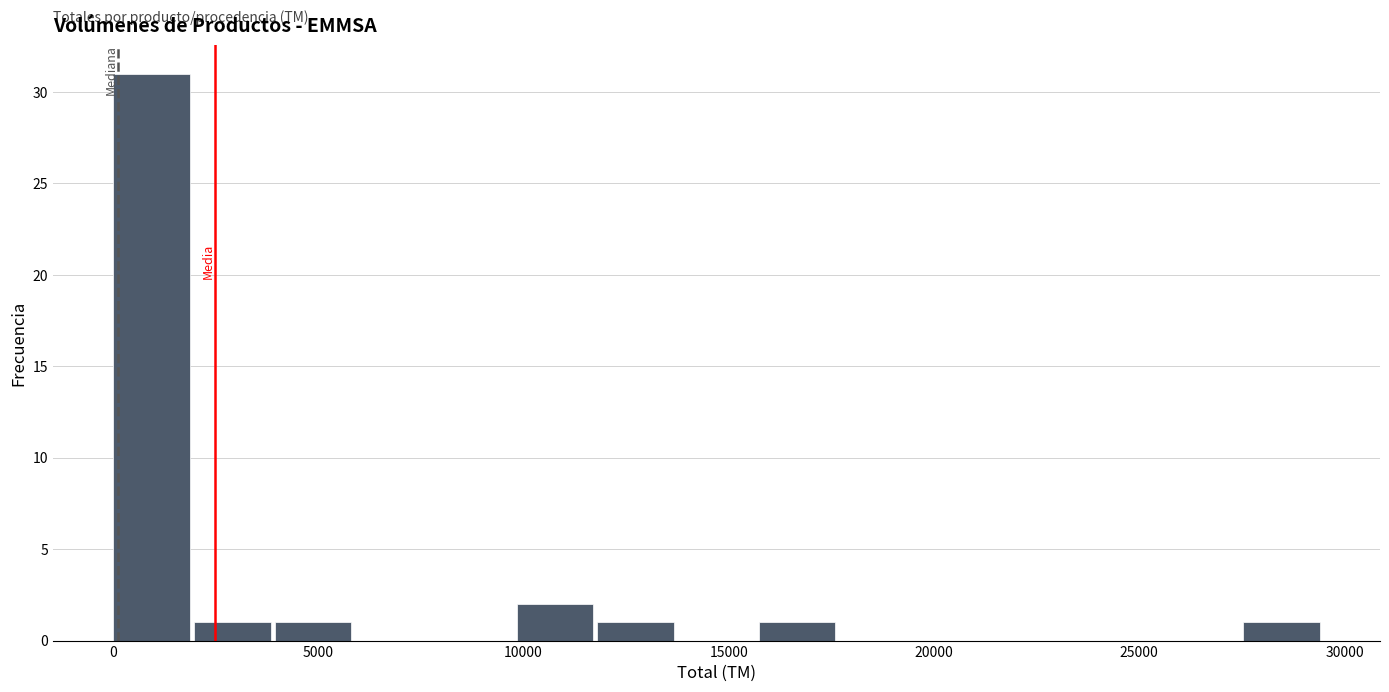

Around what value on the x-axis is the tallest bar? Give the approximate position of its centre, as read against the axis.

1000